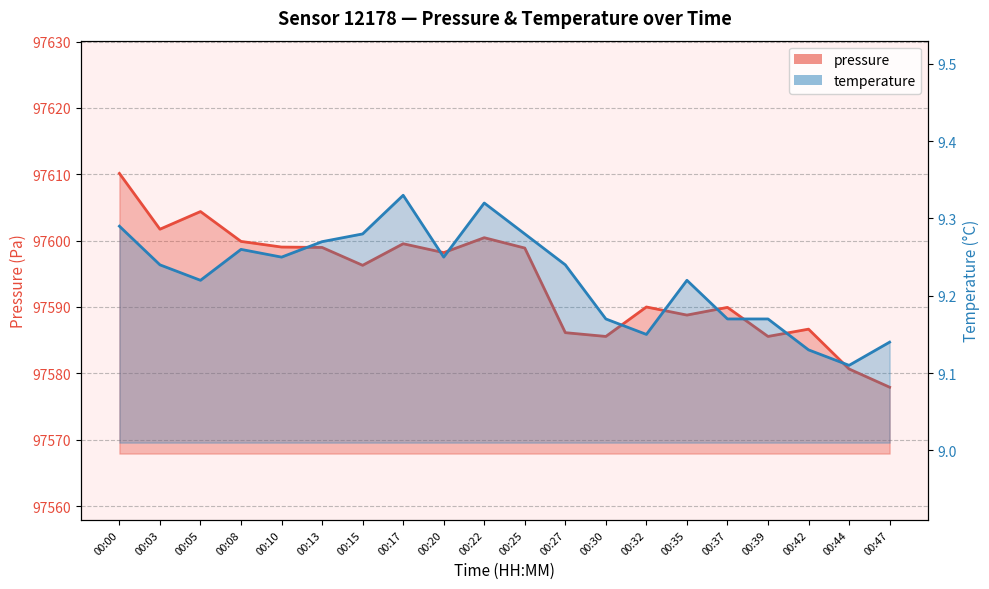

What is the difference between the second highest and minimum values in the temperature series?

0.2